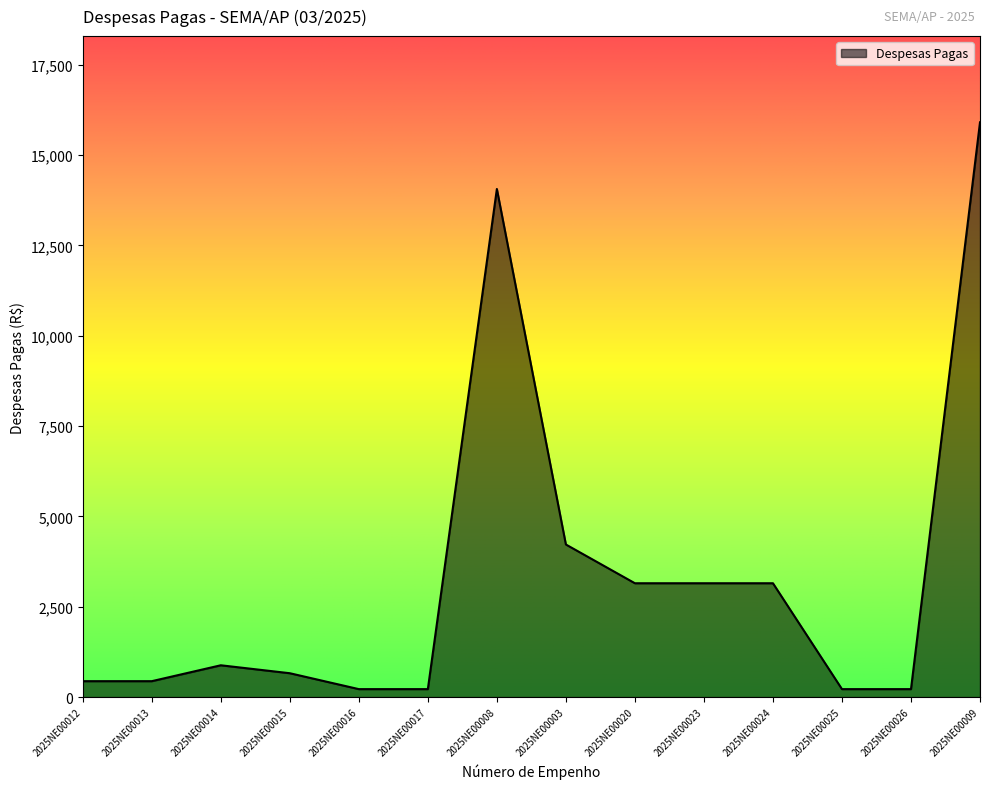

Does the chart display data point markers on the line(s)?

No